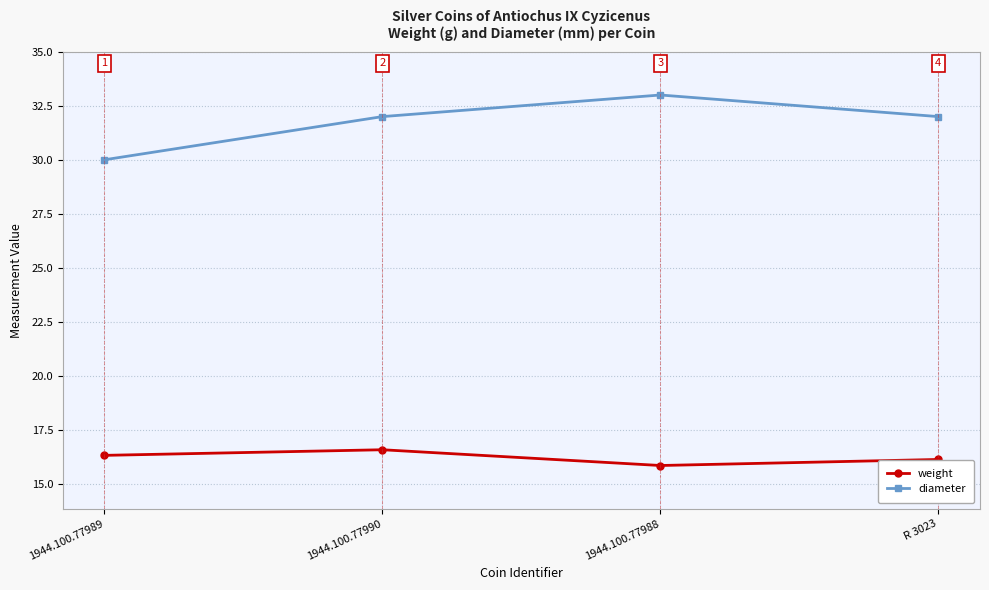

At which category does the chart reach its peak across all series?

1944.100.77988